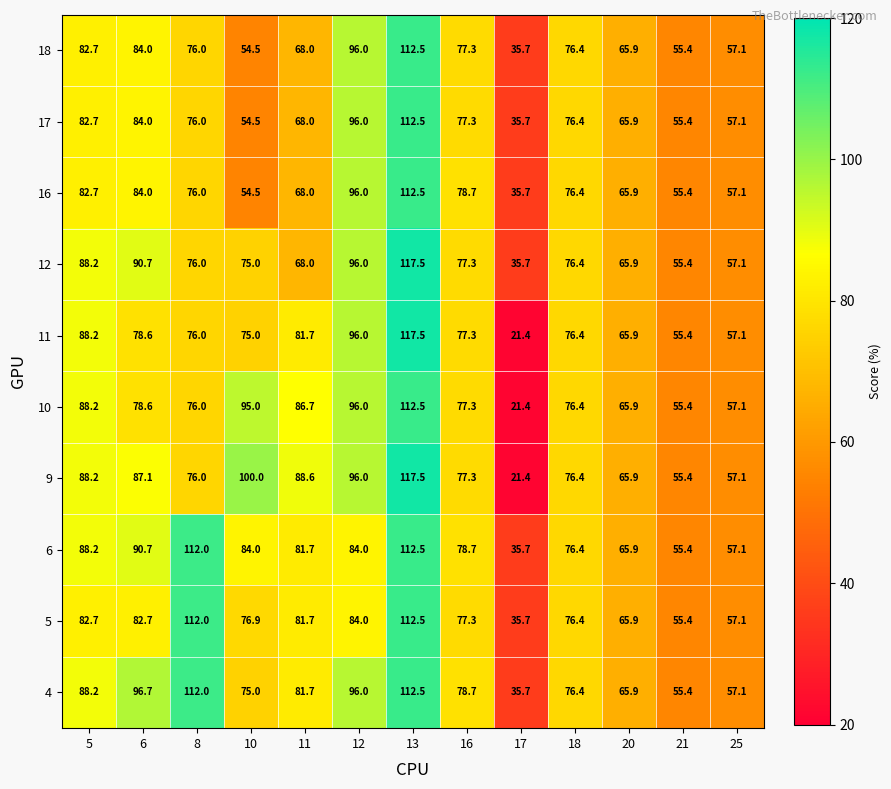

What is the difference between the 5 values at 20 and 25?

8.8